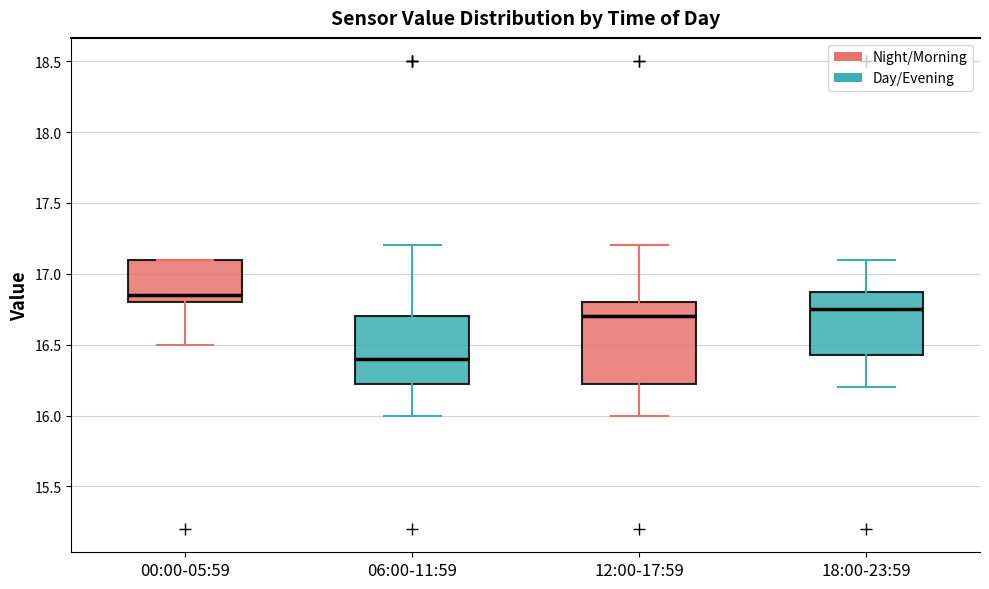

Which box is the tallest, from its lower edge to its upper edge?

12:00-17:59